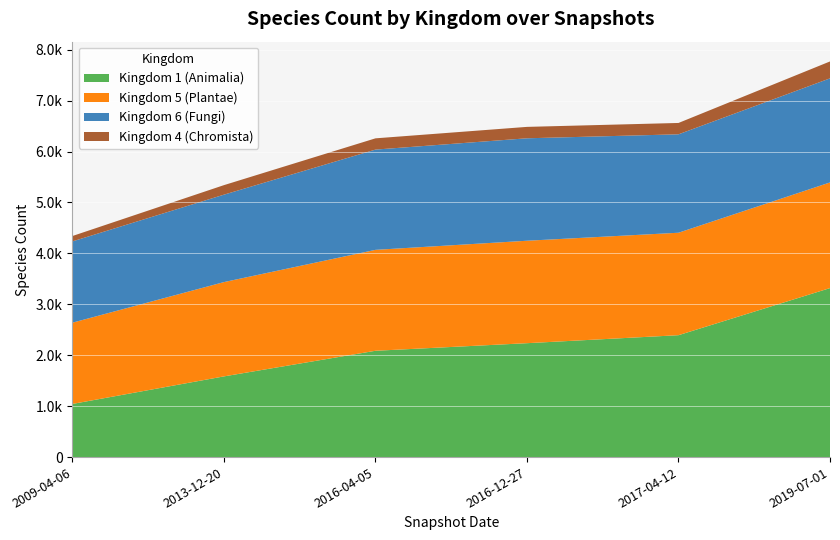

Reading left to right, extract all data points from this chart.

Kingdom 1 (Animalia): 0=1044	1=1585	2=2088	3=2237	4=2394	5=3319
Kingdom 5 (Plantae): 0=1596	1=1852	2=1982	3=2012	4=2012	5=2075
Kingdom 6 (Fungi): 0=1596	1=1717	2=1969	3=2012	4=1933	5=2044
Kingdom 4 (Chromista): 0=106	1=187	2=221	3=224	4=223	5=332